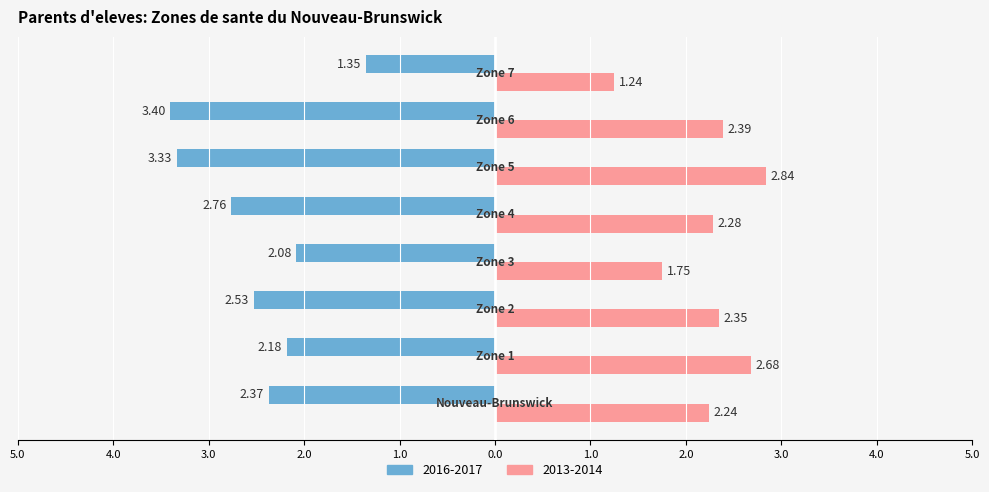

Where is 2013-2014 nearest to the value 2?

Nouveau-Brunswick